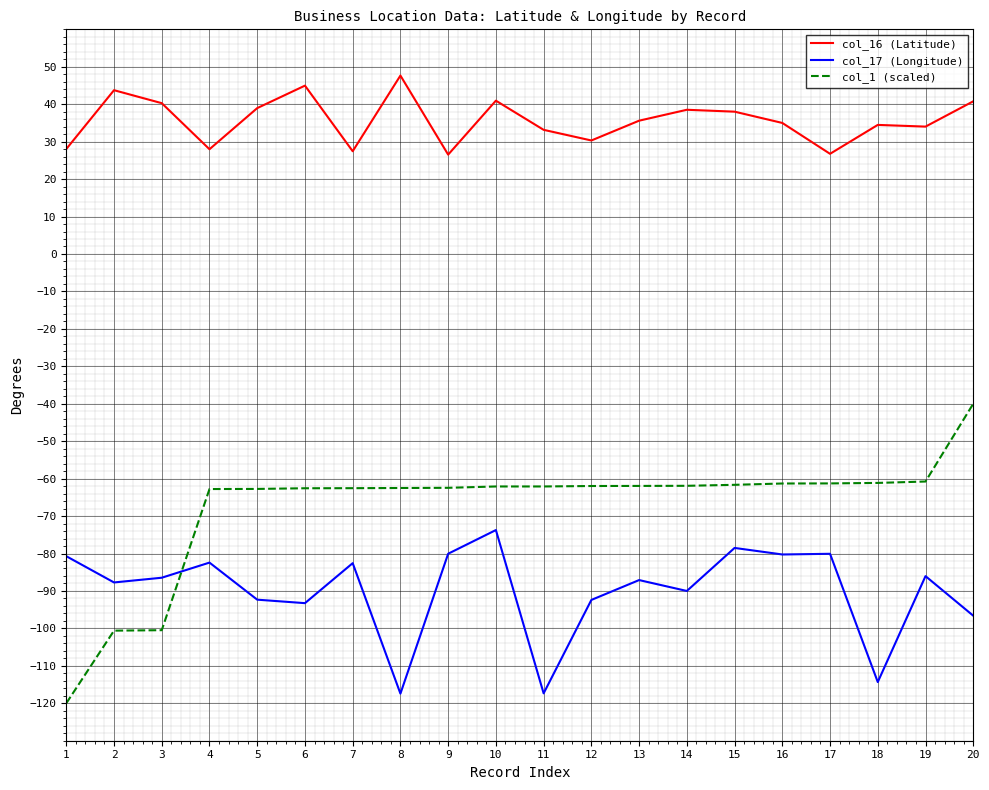

How many lines are shown in the chart?

3